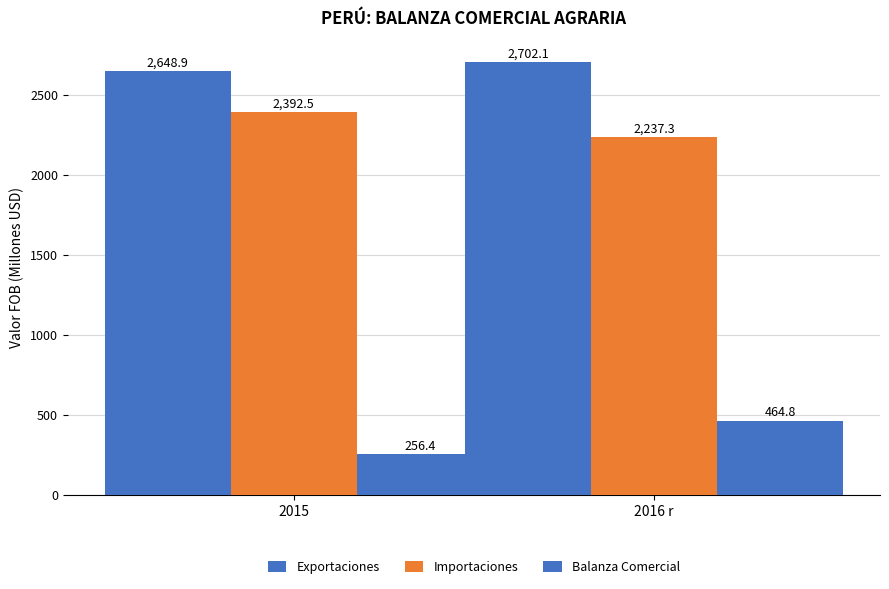

What is the spread (max minus min) of values at 2015?

2392.5